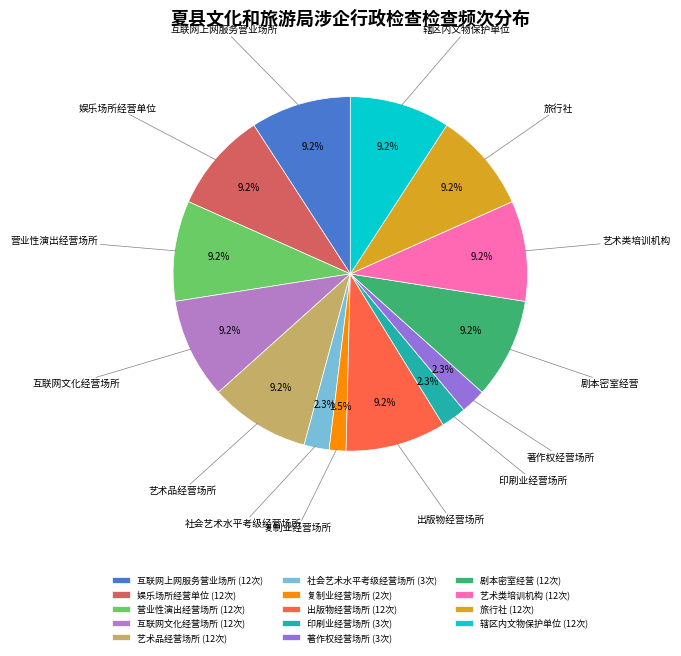

What is the smallest slice in the pie chart?

复制业经营场所